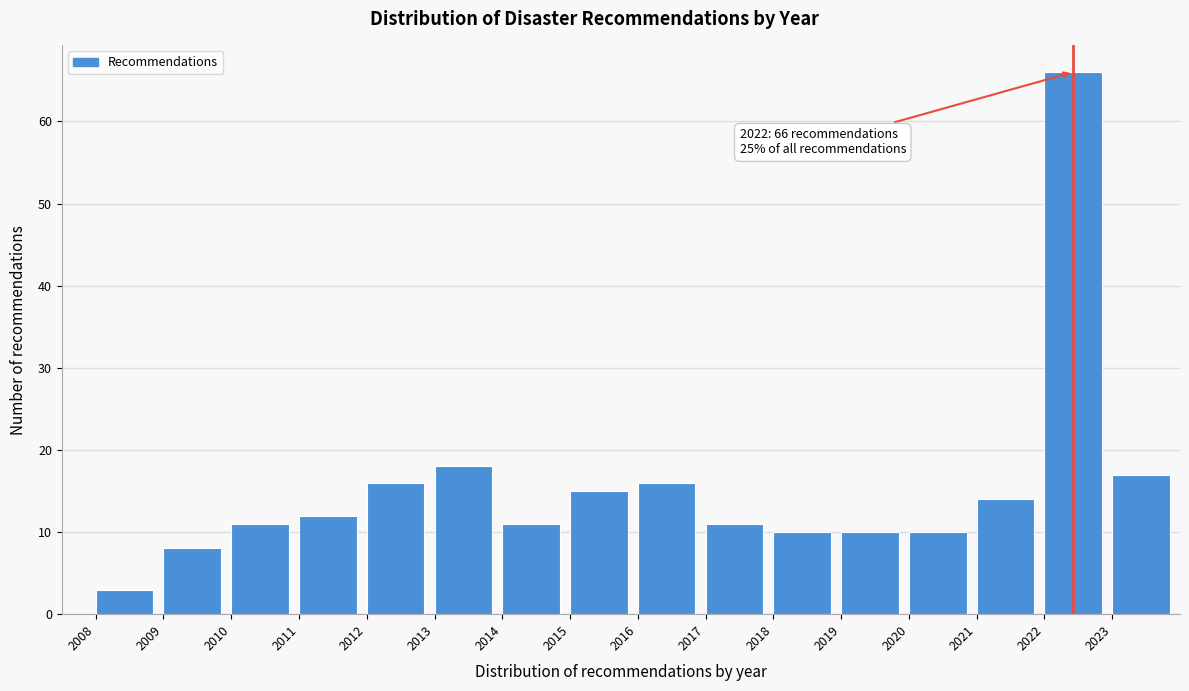

Which range on the x-axis has the tallest bar?

2022 to 2023